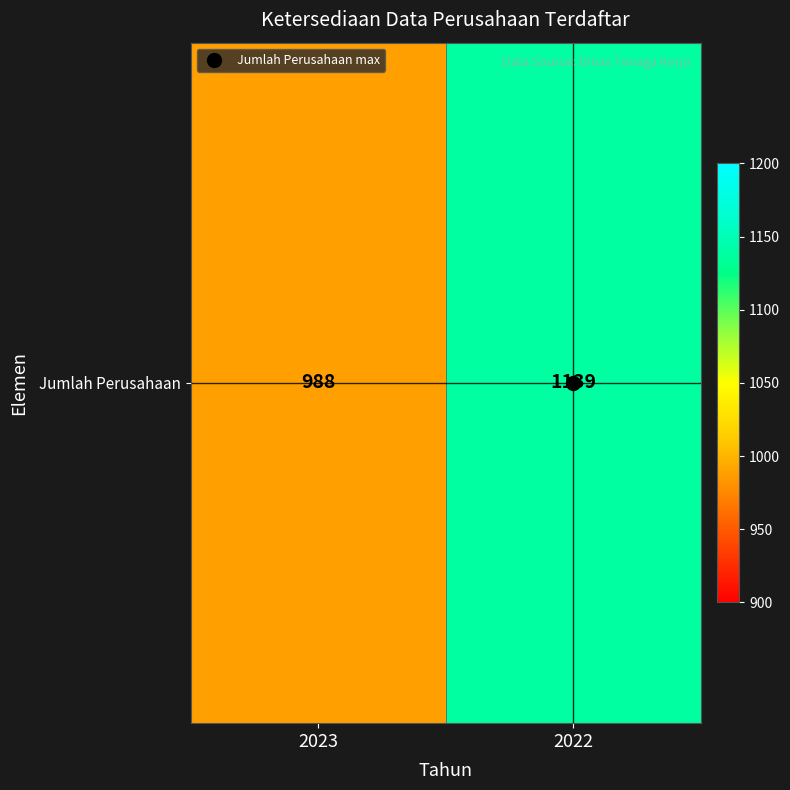

Reading right to left, list all the values displayed in this chart.

1139	988